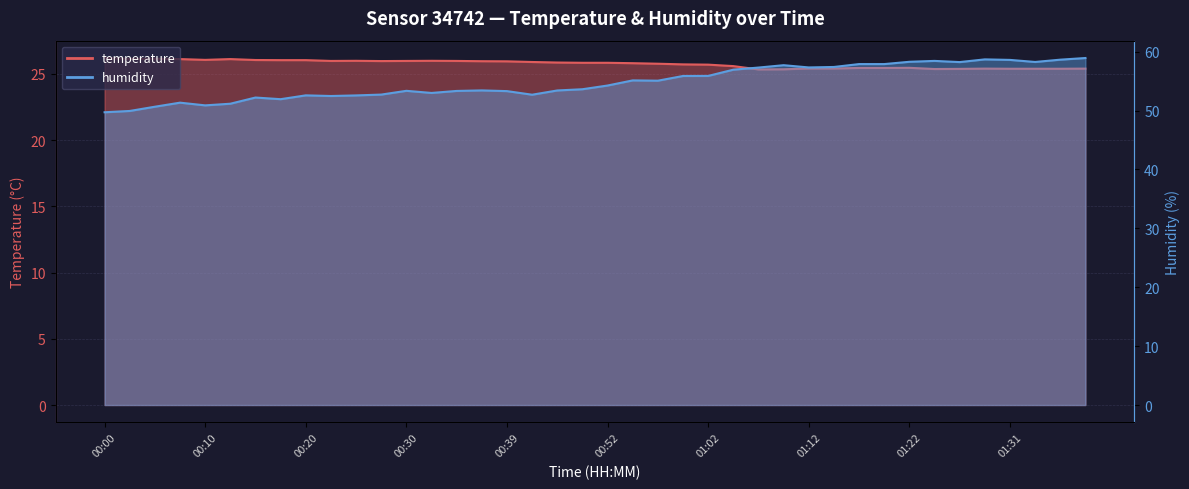

Does the chart have visible grid lines?

Yes